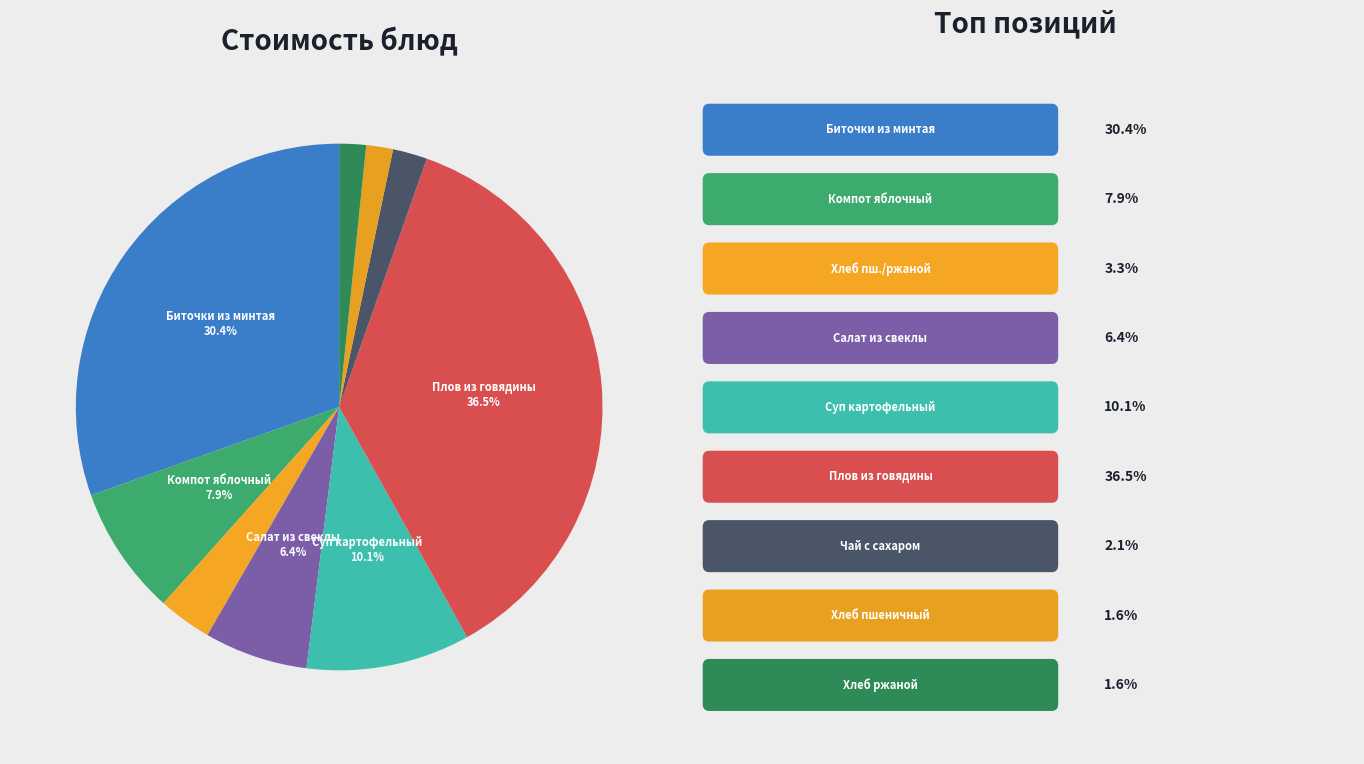

How many segments does this pie chart have?

9